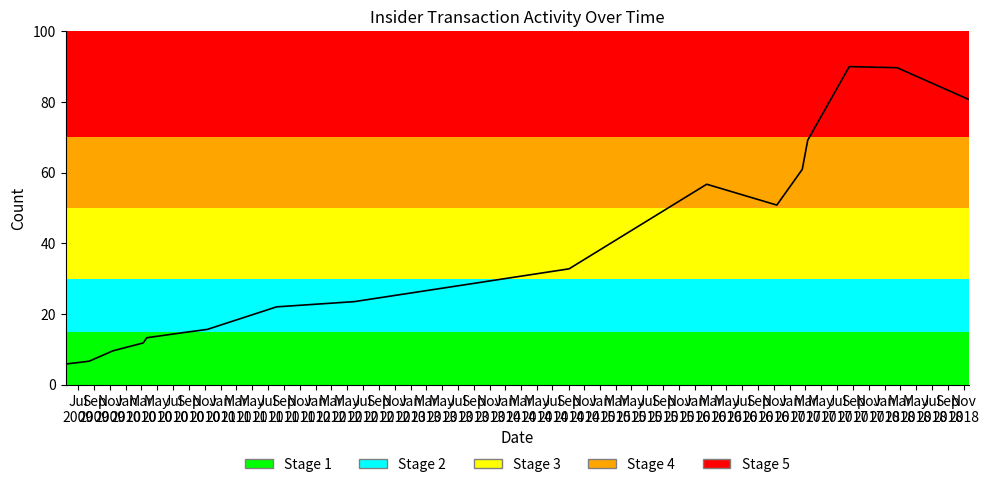

What is the smallest value displayed?

5.9